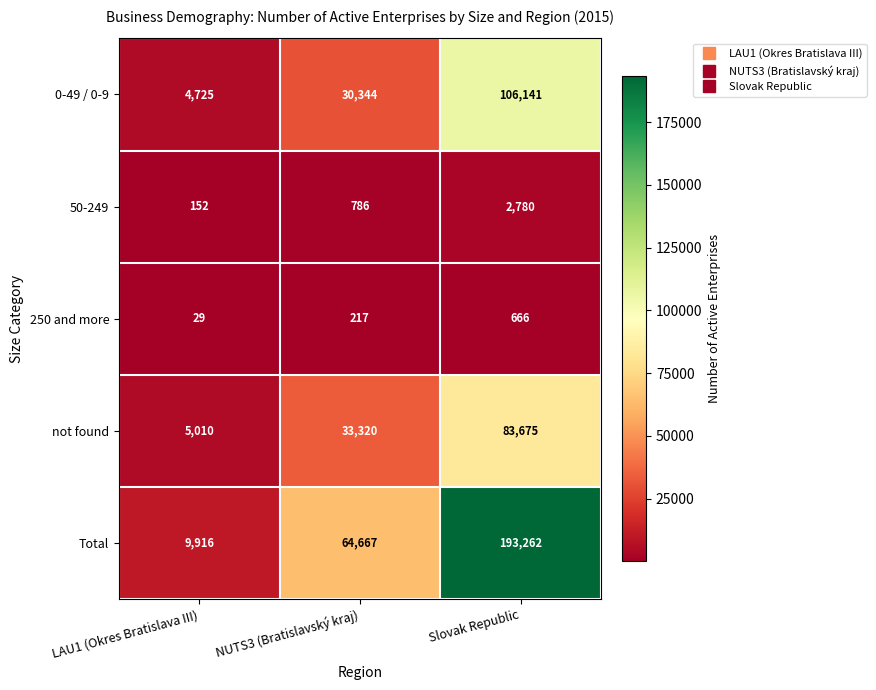

List the labels in order of 0-49 / 0-9 value, largest first.

Slovak Republic, NUTS3 (Bratislavský kraj), LAU1 (Okres Bratislava III)